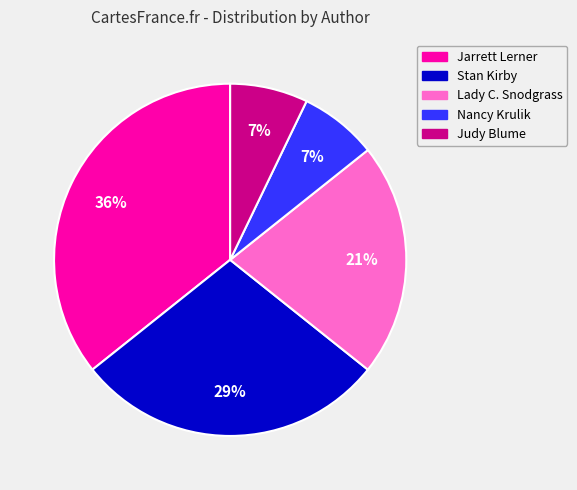

Is there any slice that represents more than half of the pie?

No